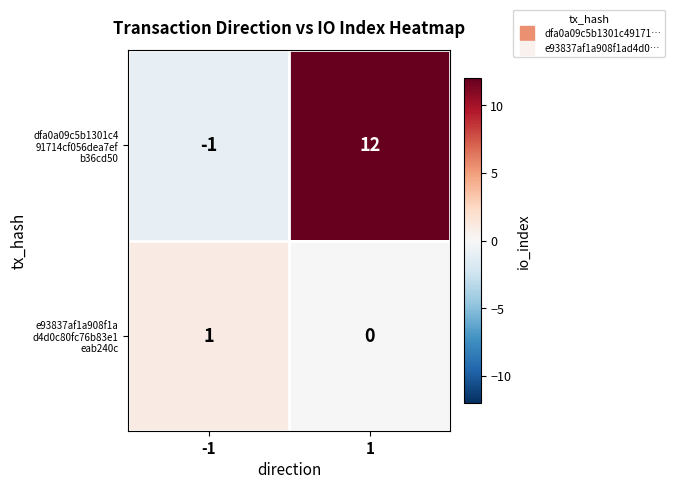

What is the difference between the highest and lowest values at 1?

12